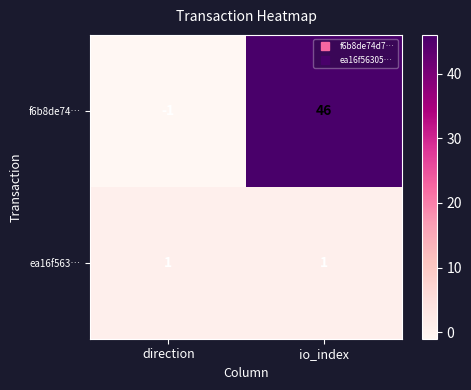

Which label corresponds to the smallest value in the chart?

direction